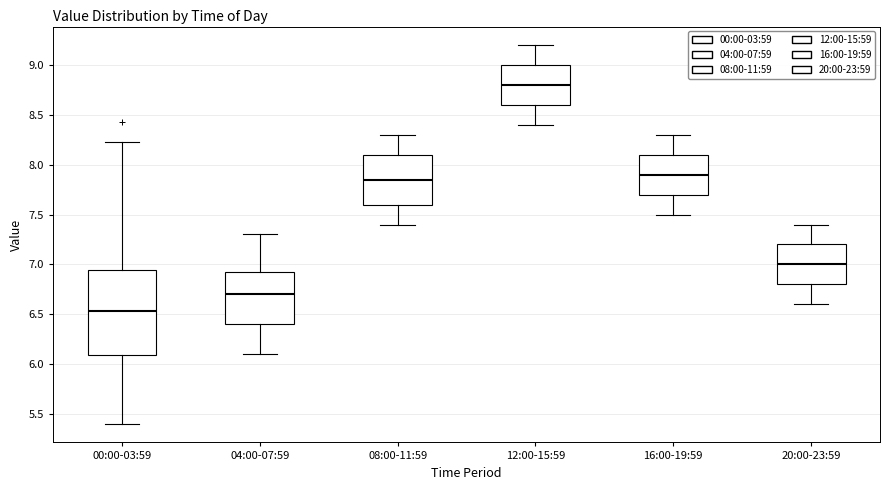

Comparing the boxes themselves (not the whiskers), which one is the tallest?

00:00-03:59